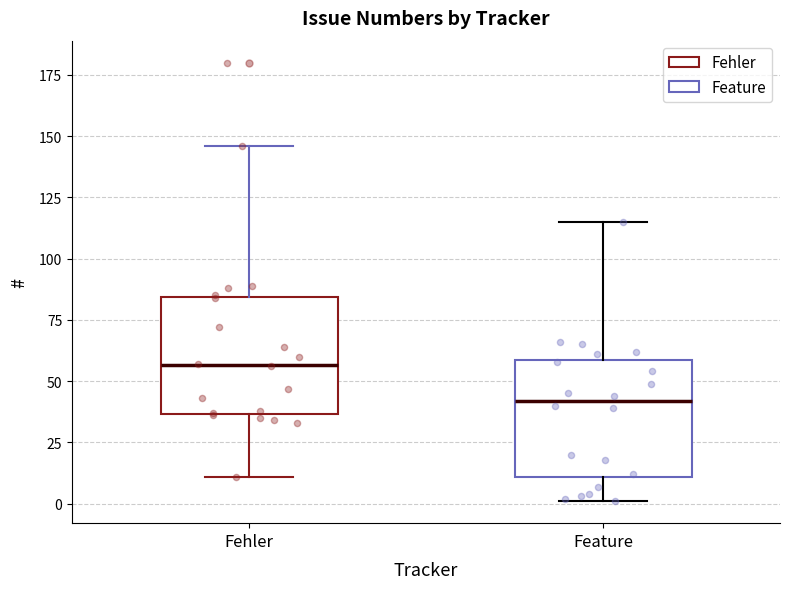

Reading left to right, read every box against the y-axis: the position of its median line, the range the box covers, and the ends of its whiskers. The values are not printed on the chart, so give them approximately, as read against the axis.

Fehler: median 55, box 35 to 85, whiskers 10 to 145
Feature: median 40, box 10 to 60, whiskers 0 to 115